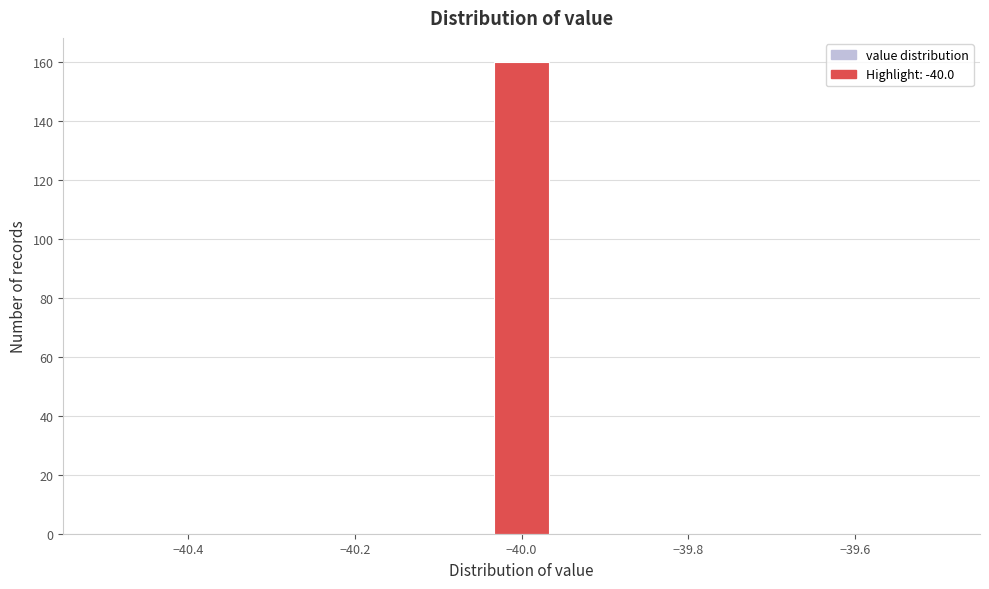

Read against the x-axis, roughly where is the centre of the tallest bar?

-40.00